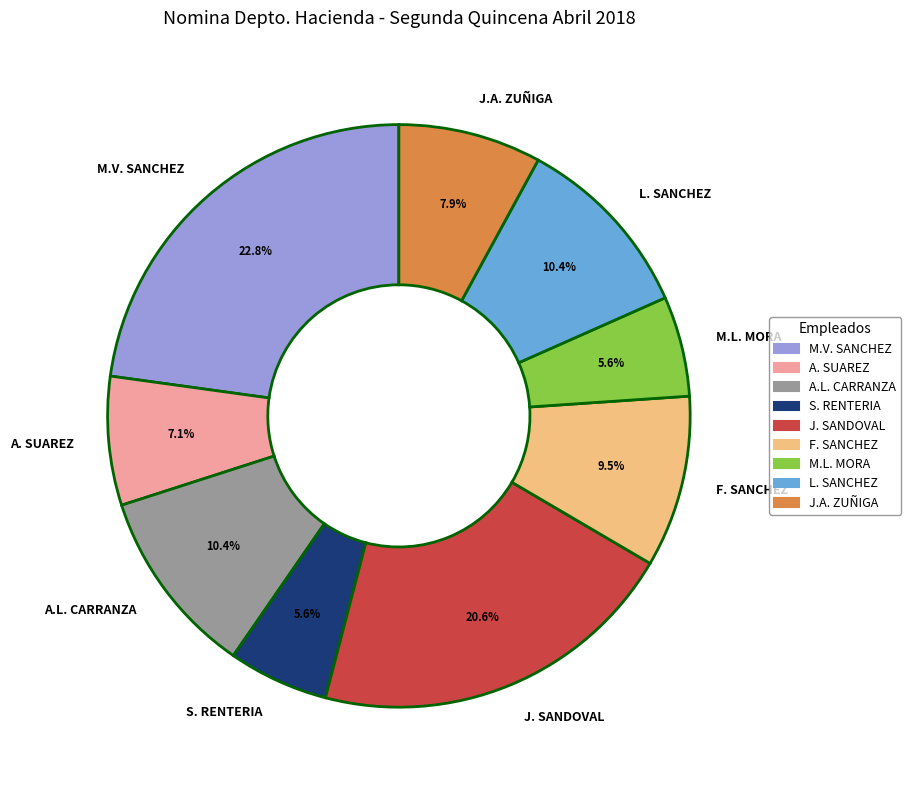

How many slices are in this pie chart?

9